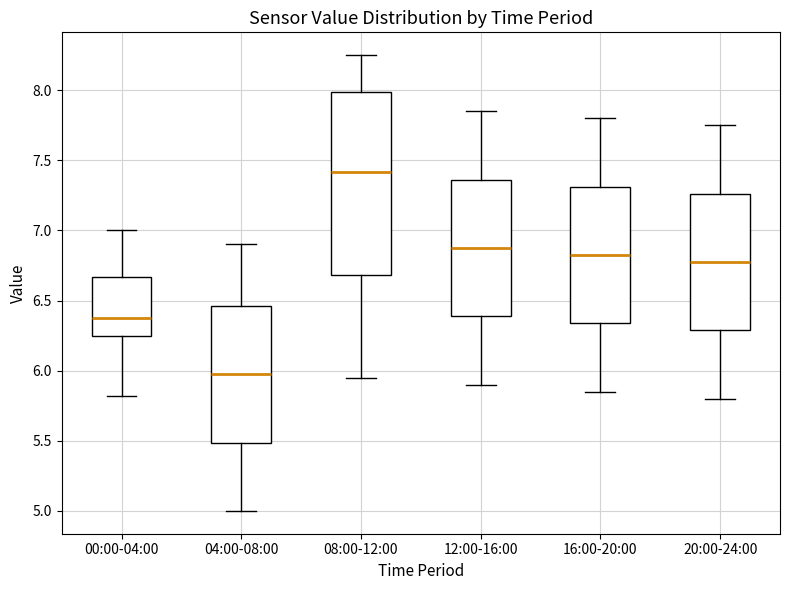

Reading left to right, transcribe this box plot: for each box, give where its median line is, the range the box spans, and where its two whiskers end, as read against the y-axis. The values are not printed on the chart, so give them approximately, as read against the axis.

00:00-04:00: median 6.40, box 6.25 to 6.65, whiskers 5.80 to 7.00
04:00-08:00: median 6.00, box 5.50 to 6.45, whiskers 5.00 to 6.90
08:00-12:00: median 7.40, box 6.70 to 8.00, whiskers 5.95 to 8.25
12:00-16:00: median 6.90, box 6.40 to 7.35, whiskers 5.90 to 7.85
16:00-20:00: median 6.85, box 6.35 to 7.30, whiskers 5.85 to 7.80
20:00-24:00: median 6.80, box 6.30 to 7.25, whiskers 5.80 to 7.75